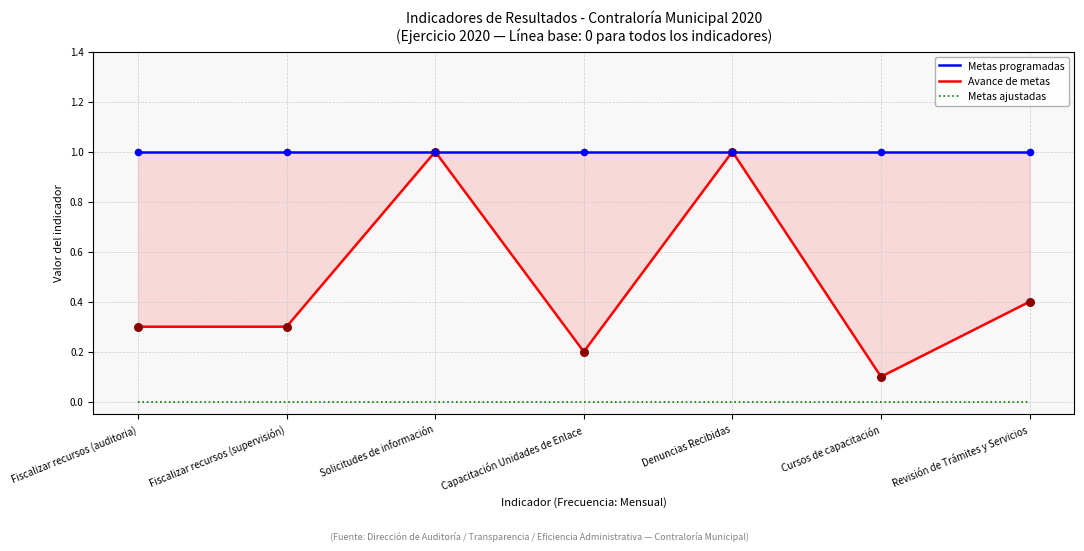

Which series has the largest total across all categories?

Metas programadas